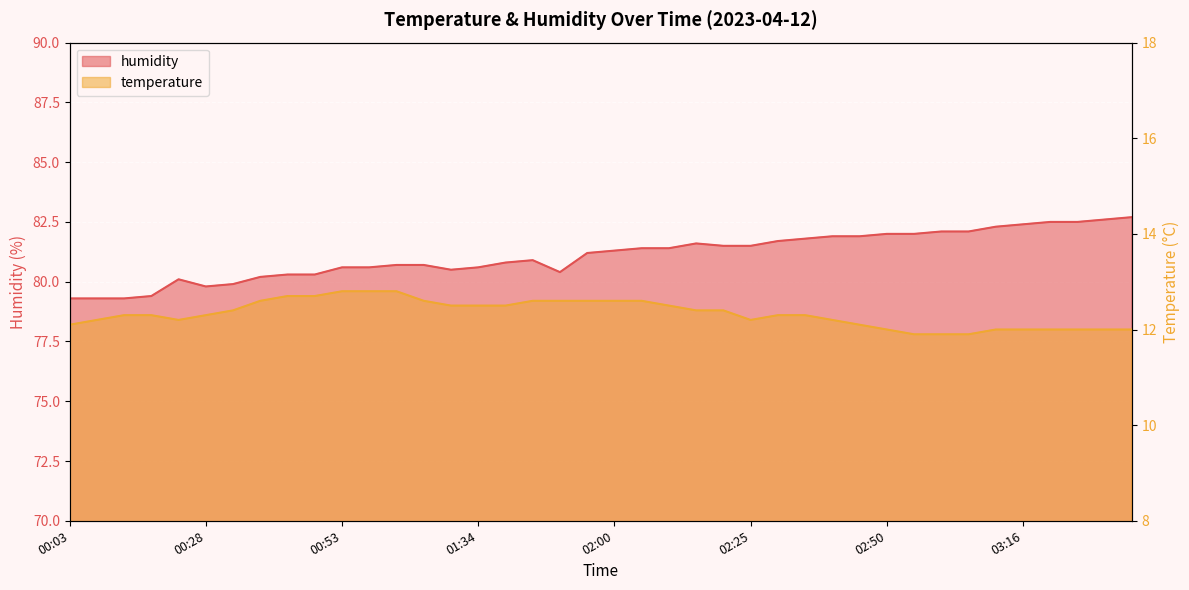

At which category does humidity reach its first local valley?

00:28